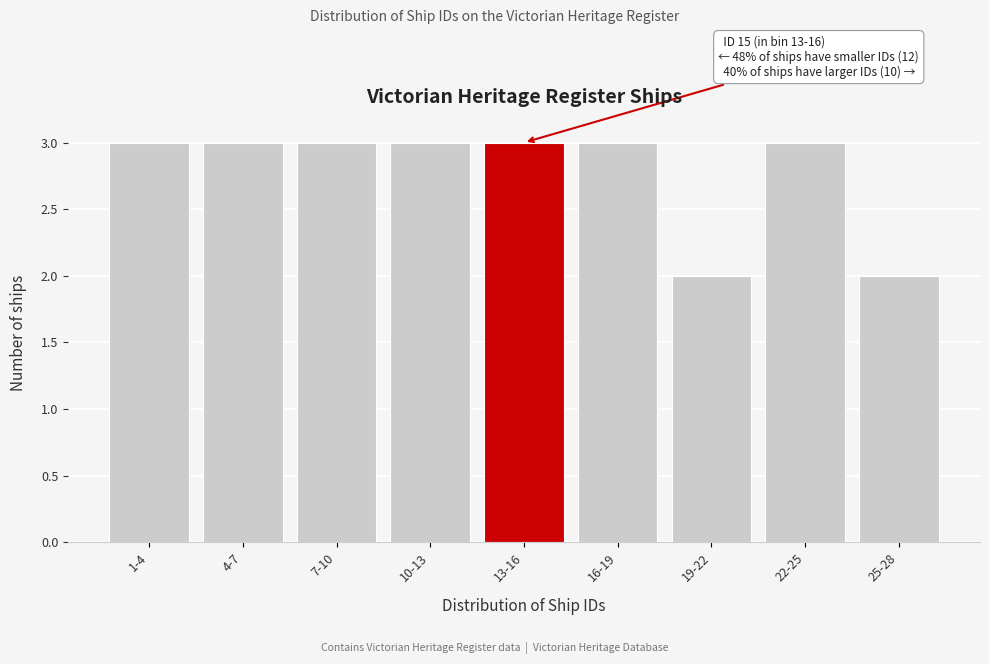

Reading left to right, what are all the values shown in this chart?

1-4=3	4-7=3	7-10=3	10-13=3	13-16=3	16-19=3	19-22=2	22-25=3	25-28=2